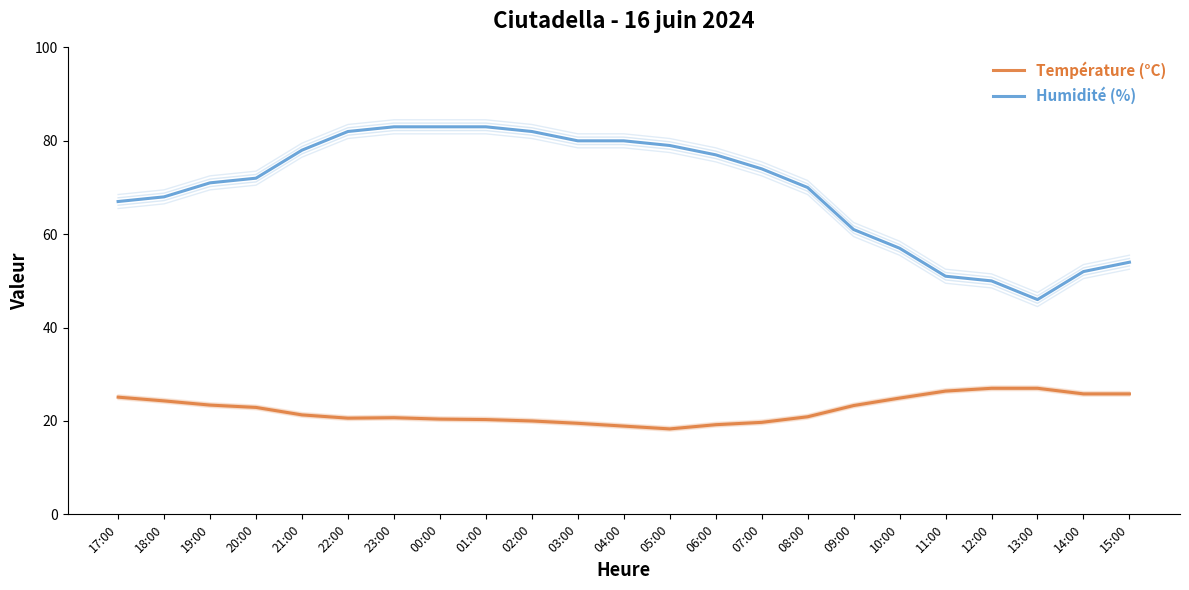

True or false: Humidité (%) and Température (°C) cross at least once.

False